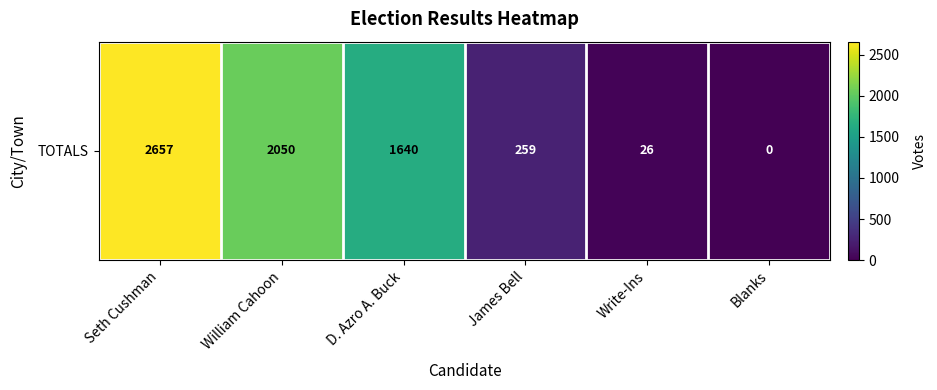

Is it true that the value at D. Azro A. Buck is 1640?

True